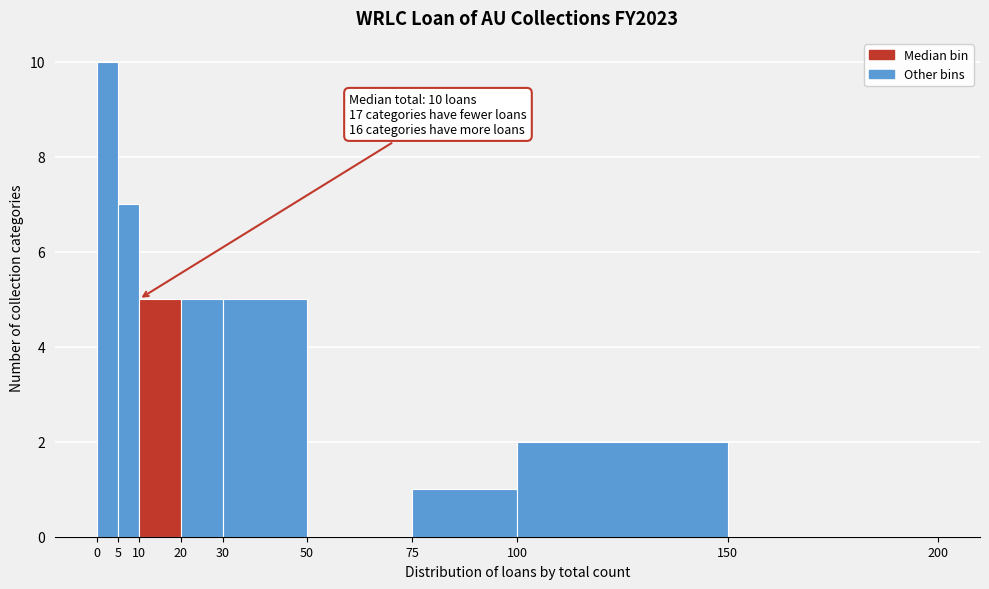

Which range on the x-axis has the tallest bar?

0 to 5